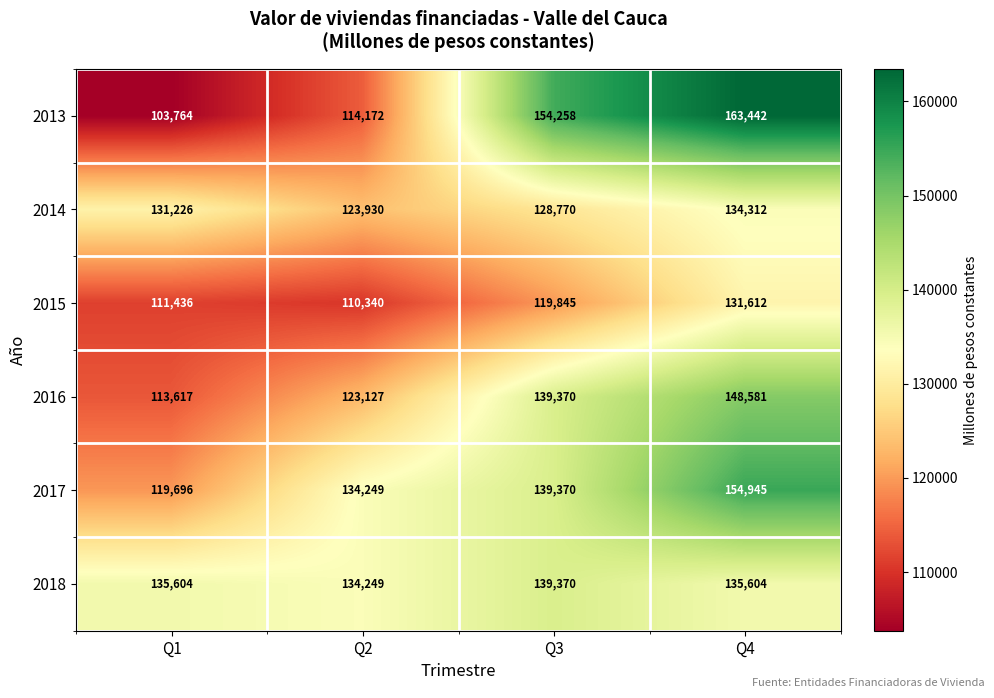

The 2014 series shows 28264 at Q4. True or false?

False